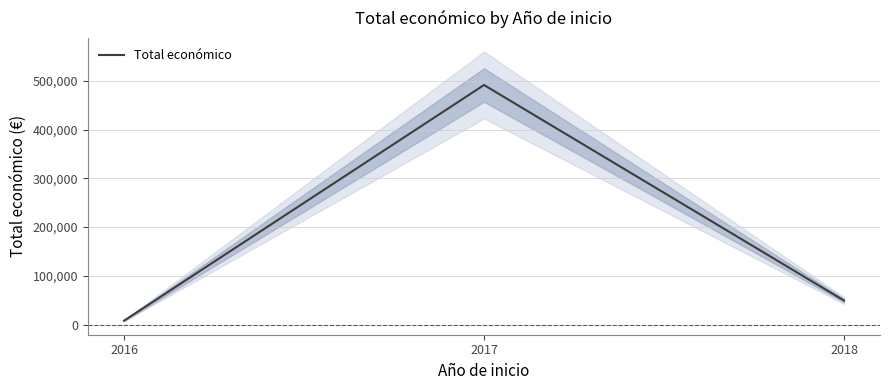

Rank the categories by value from highest to lowest.

2017, 2018, 2016